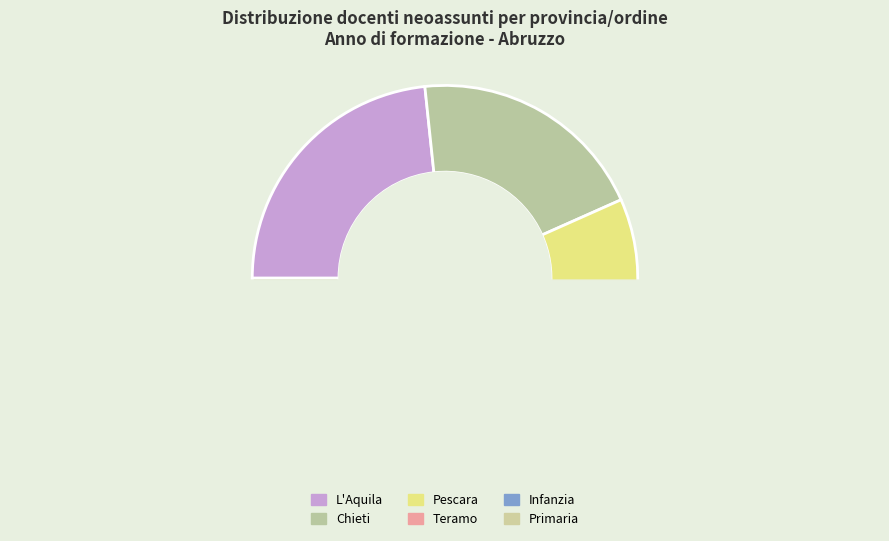

To the nearest percent, what is the average slice percentage?

17%